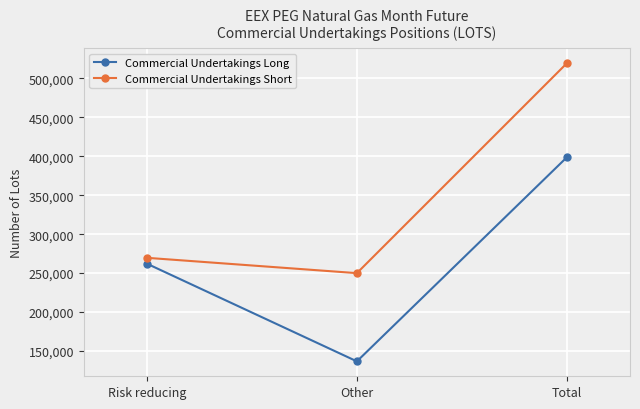

How many distinct data groups are displayed?

2